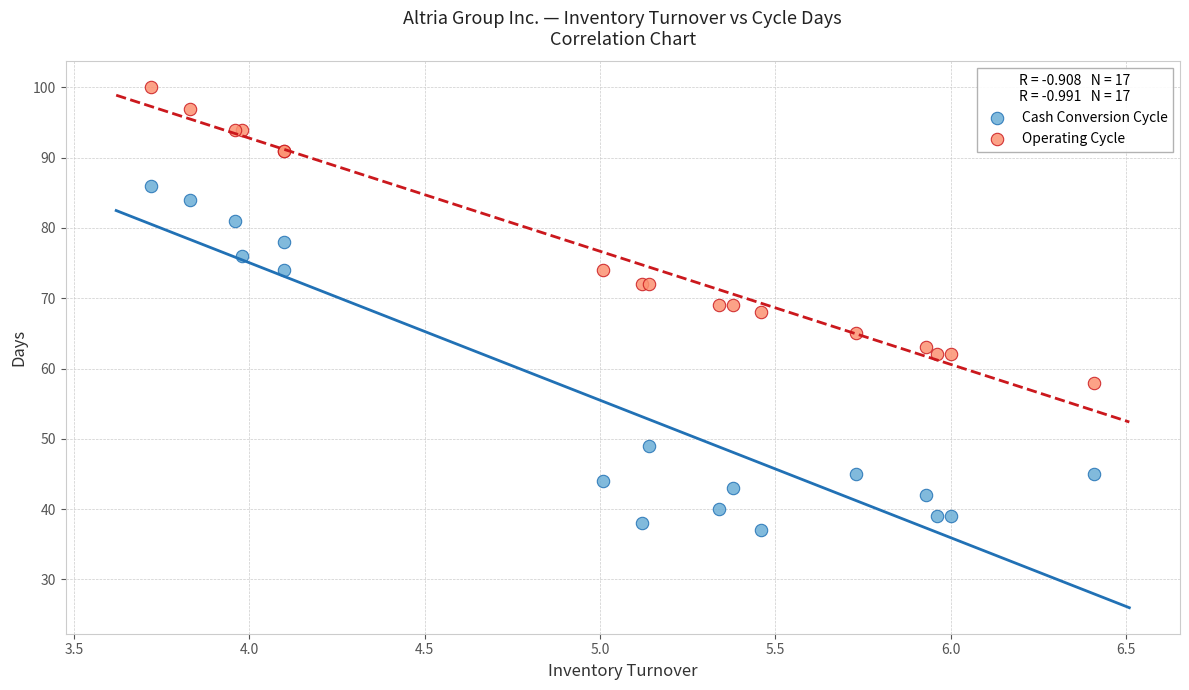

Which series reaches the minimum Y coordinate?

Cash Conversion Cycle